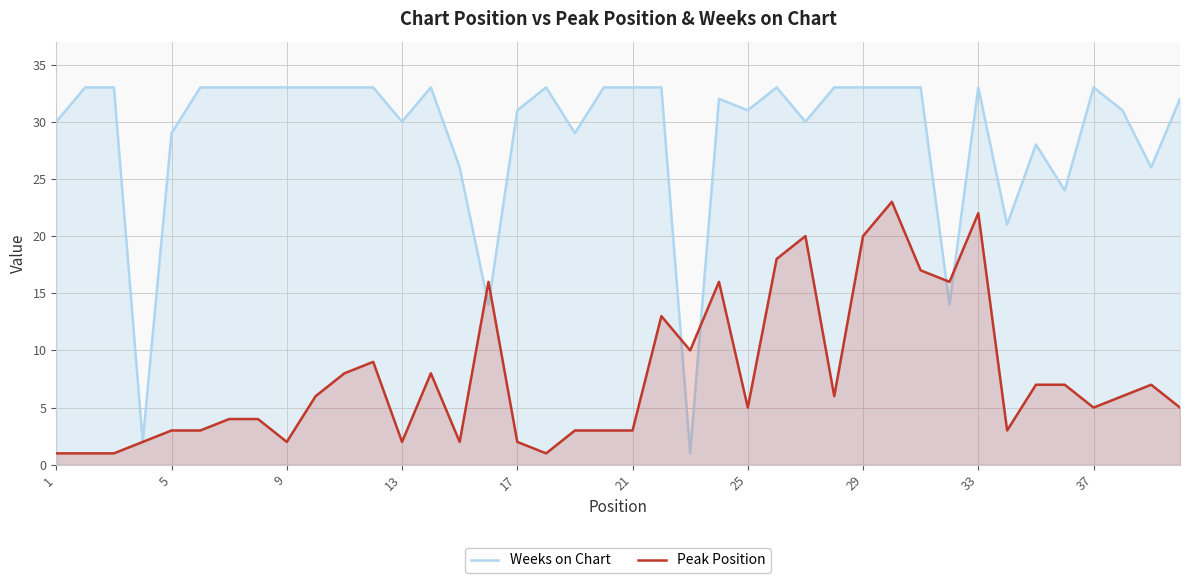

What is the sum of the Weeks on Chart values at 1 and 13?

60